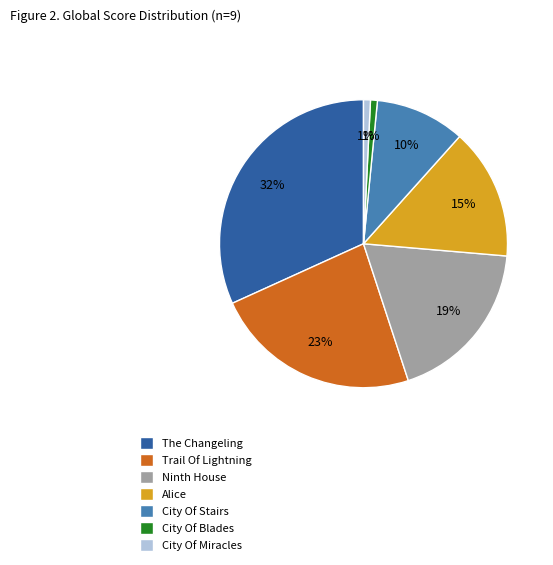

Which slice is the largest?

The Changeling